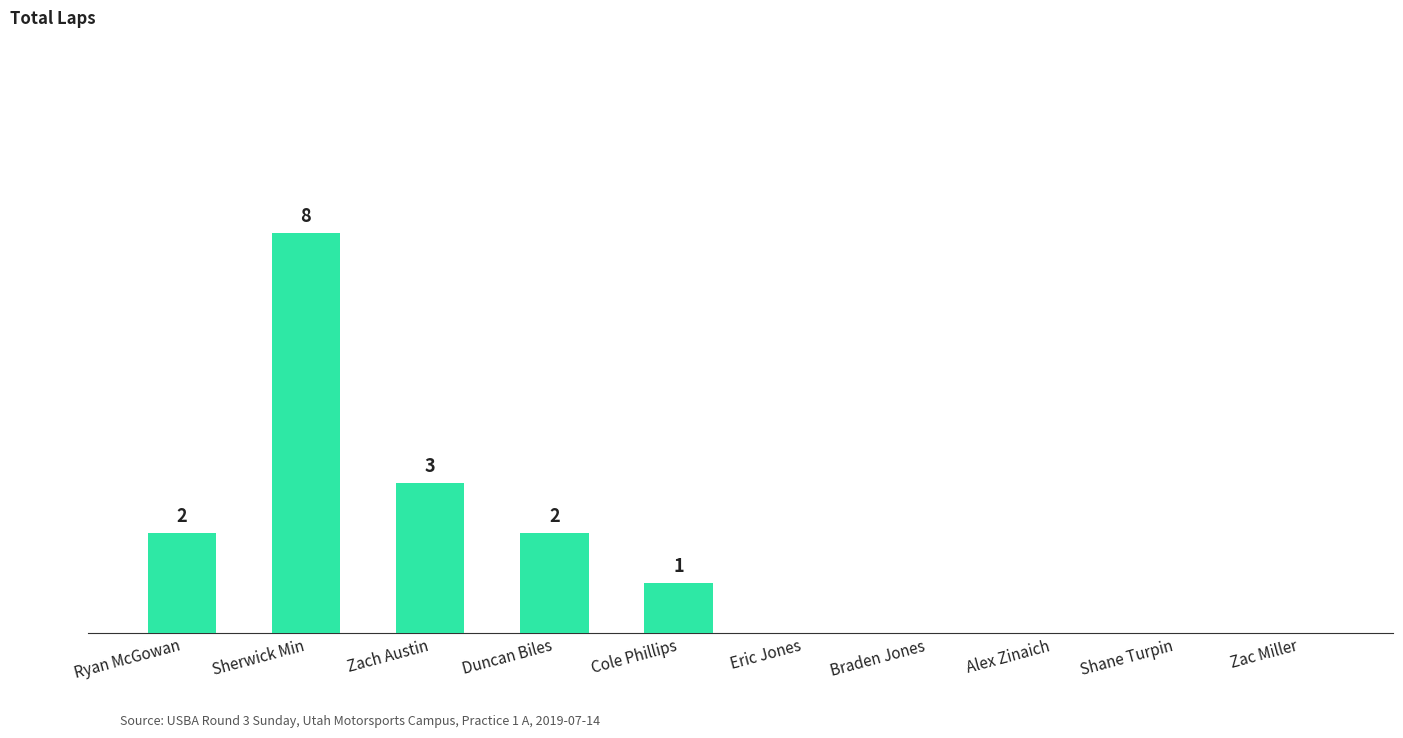

Which has a higher value, Alex Zinaich or Duncan Biles?

Duncan Biles